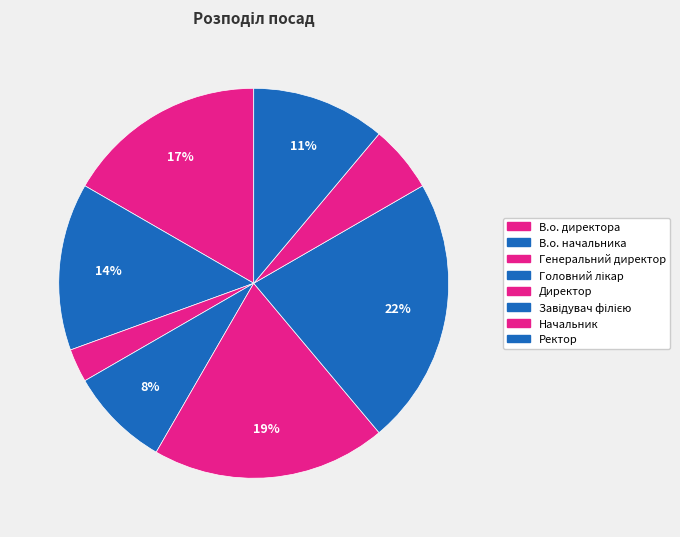

Which category has the biggest portion of the pie?

Завідувач філією